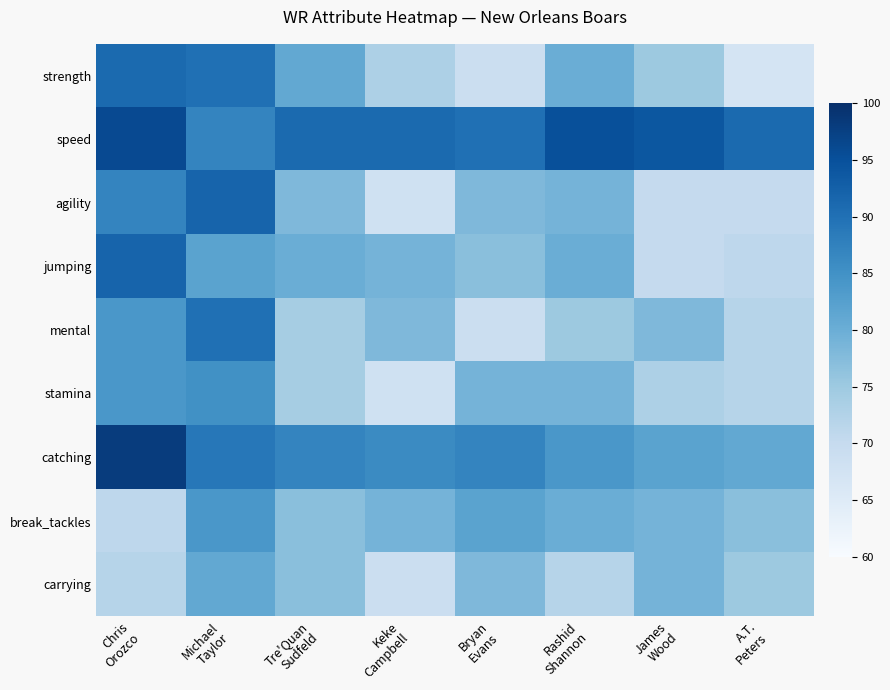

What is the spread (max minus min) of values at Tre'Quan
Sudfeld?

17